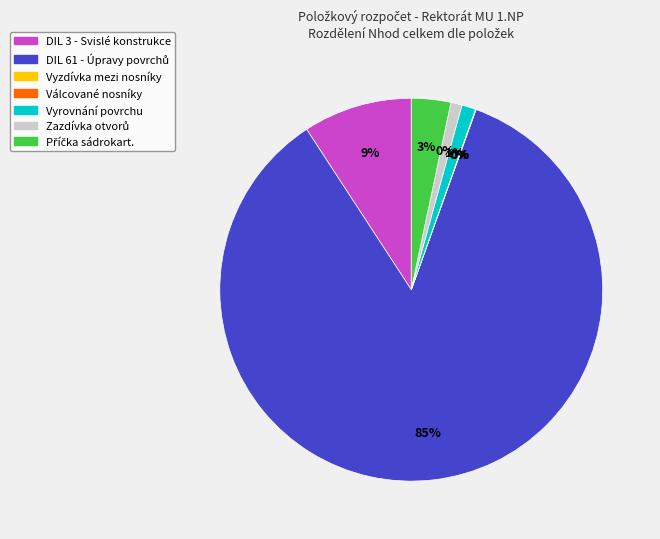

To the nearest percent, what is the combined percentage of Příčka sádrokart. and Válcované nosníky?

3%